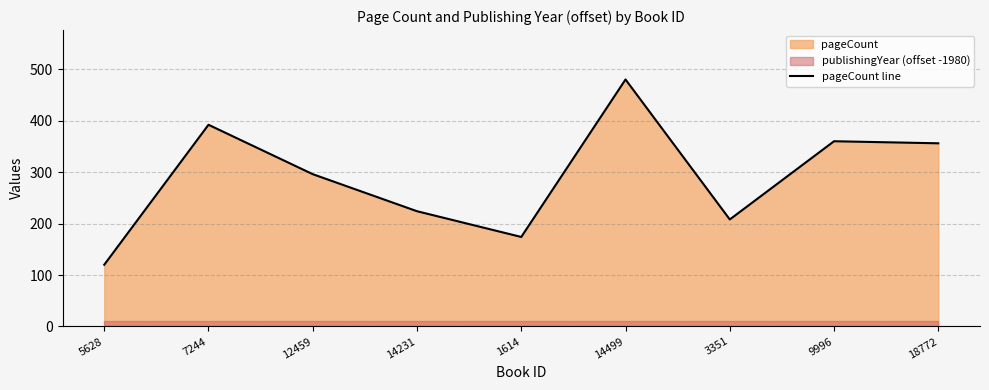

Approximately how many times larger is the value at 9996 compared to 3351?

1.7